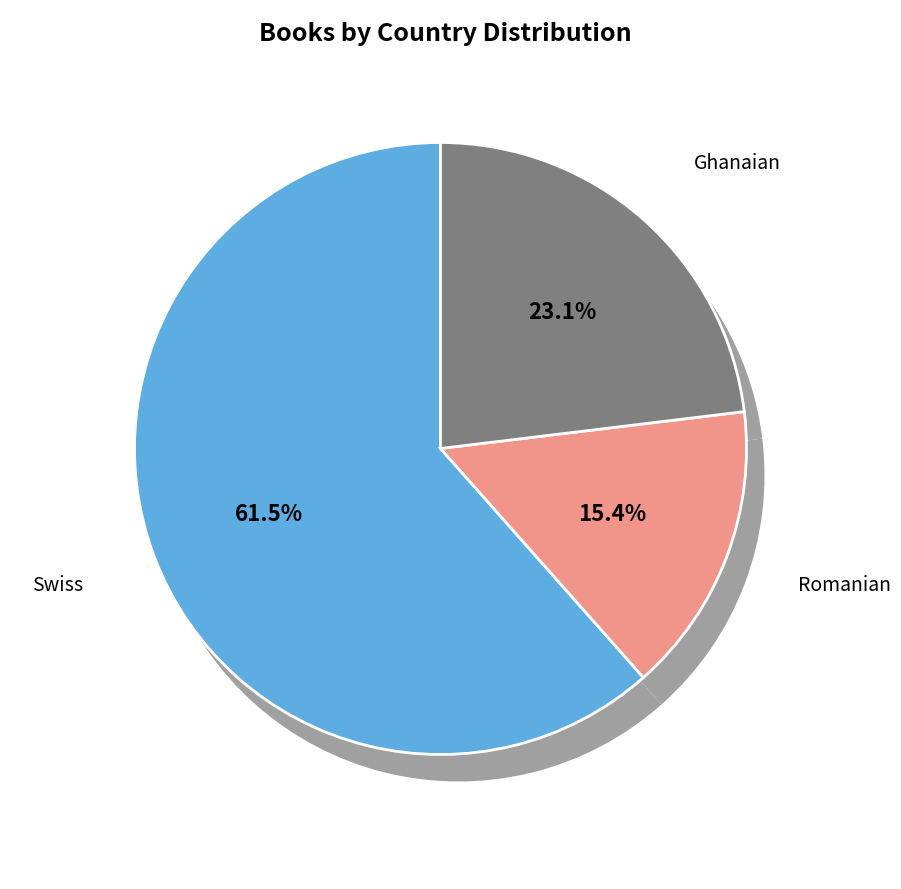

Is there any slice that represents more than half of the pie?

Yes